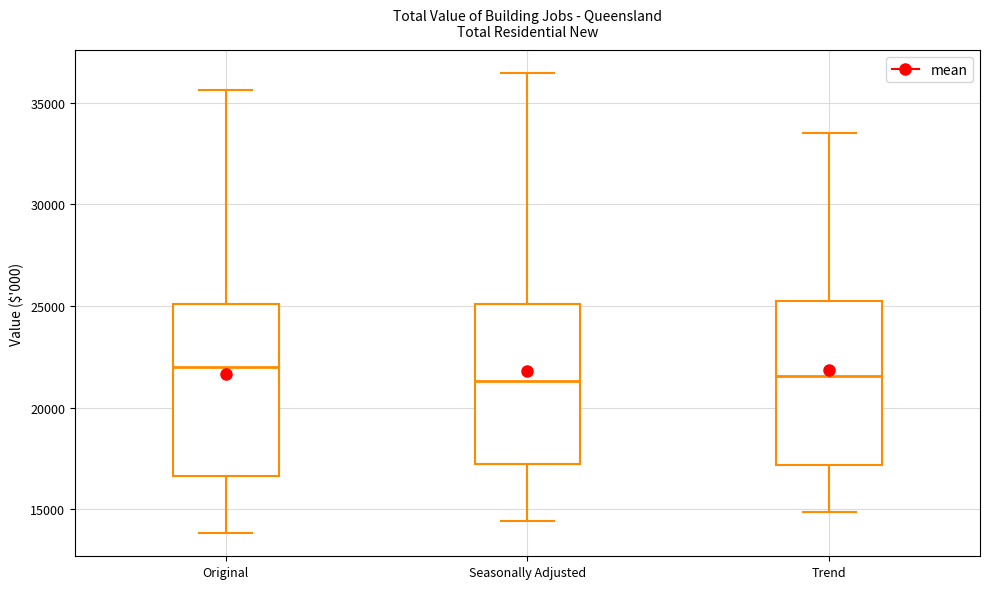

Reading left to right, read every box against the y-axis: the position of its median line, the range the box covers, and the ends of its whiskers. The values are not printed on the chart, so give them approximately, as read against the axis.

Original: median 22000, box 16500 to 25000, whiskers 14000 to 35500
Seasonally Adjusted: median 21500, box 17000 to 25000, whiskers 14500 to 36500
Trend: median 21500, box 17000 to 25000, whiskers 15000 to 33500